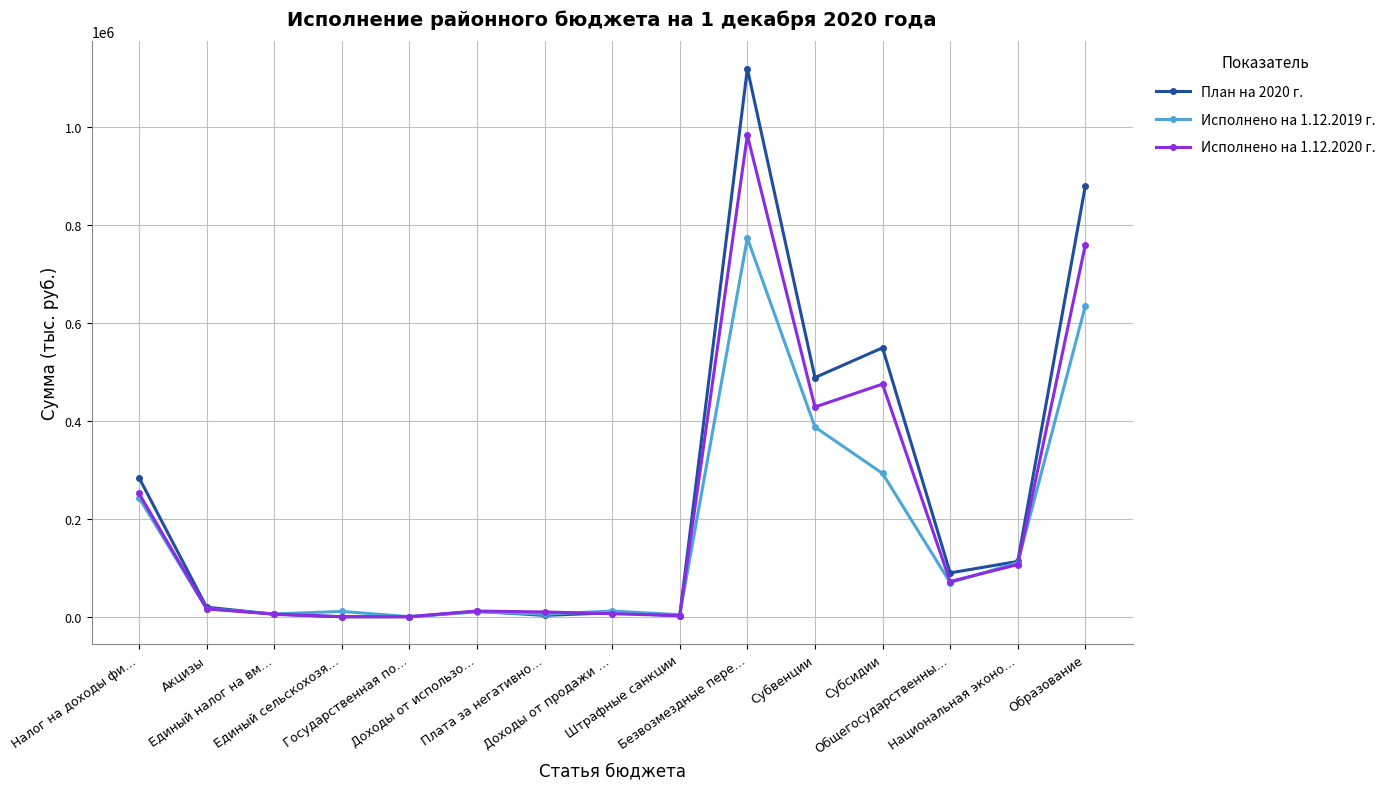

What is the difference between the highest and lowest values at Государственная по…?

61.6